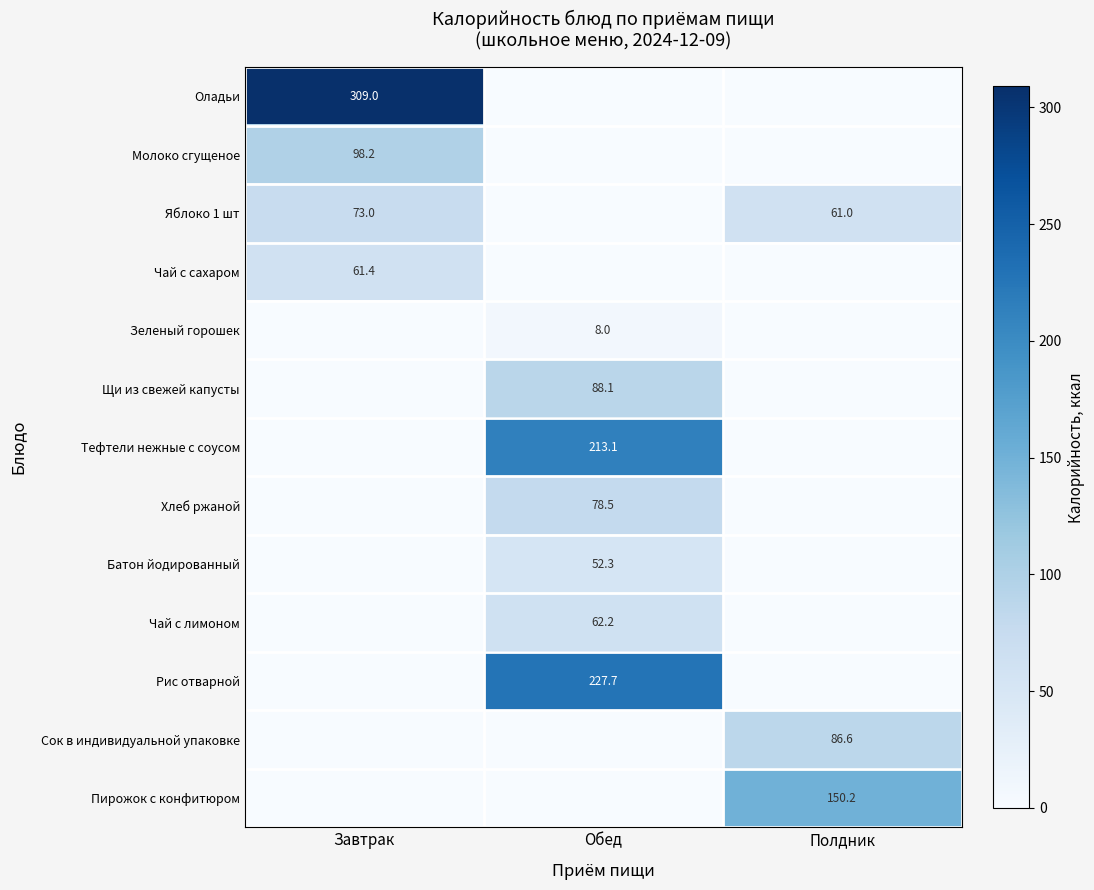

The value of Хлеб ржаной at Обед is 78.5. True or false?

True